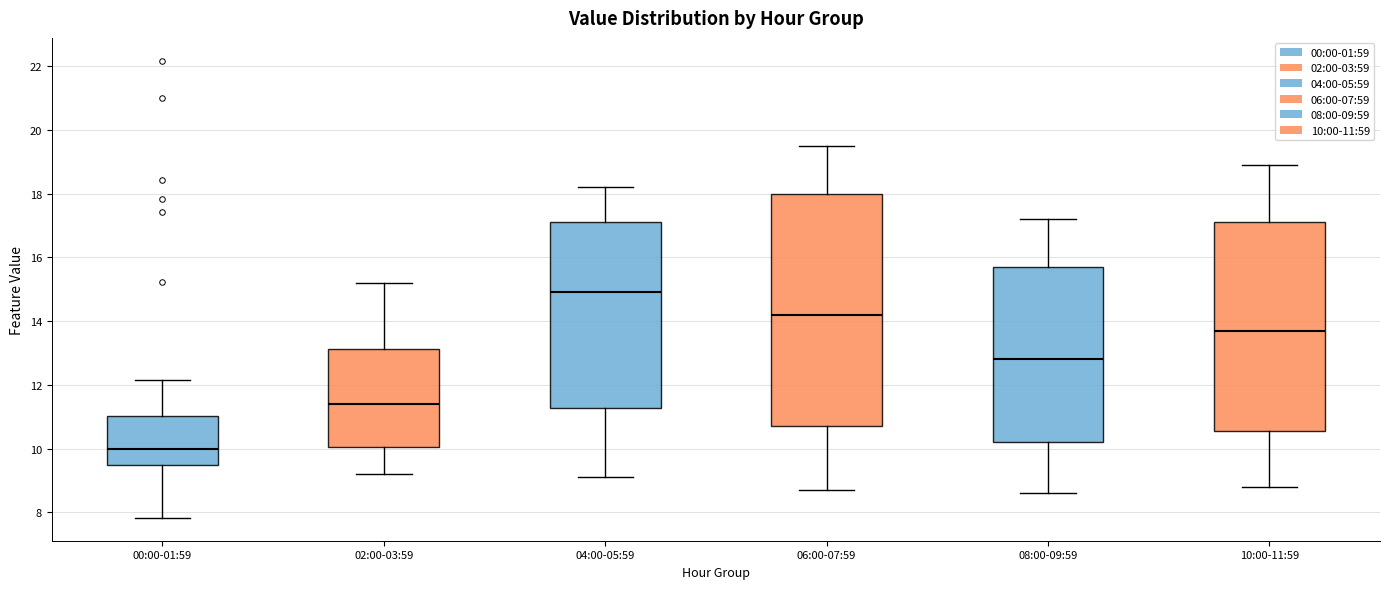

Comparing the boxes themselves (not the whiskers), which one is the tallest?

06:00-07:59